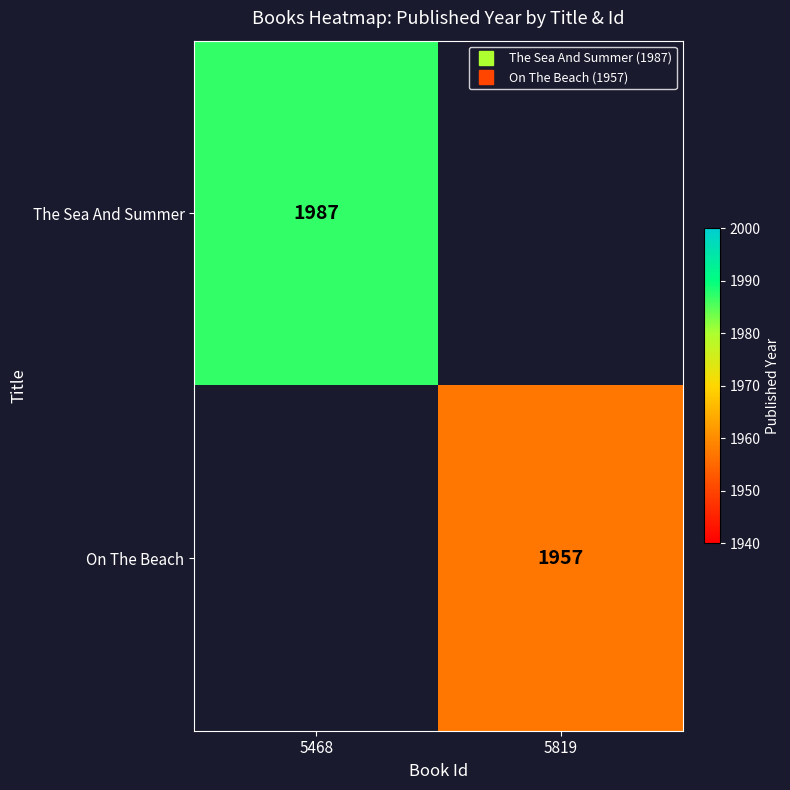

Rank the categories by The Sea And Summer value from highest to lowest.

5468, 5819